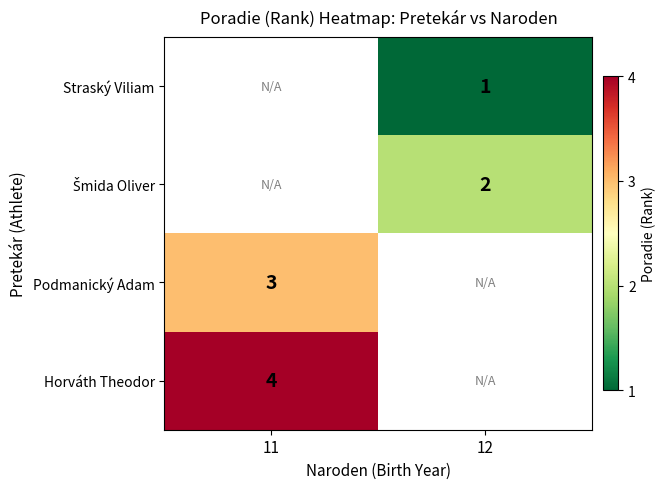

Is it true that Horváth Theodor equals 6 at 11?

False